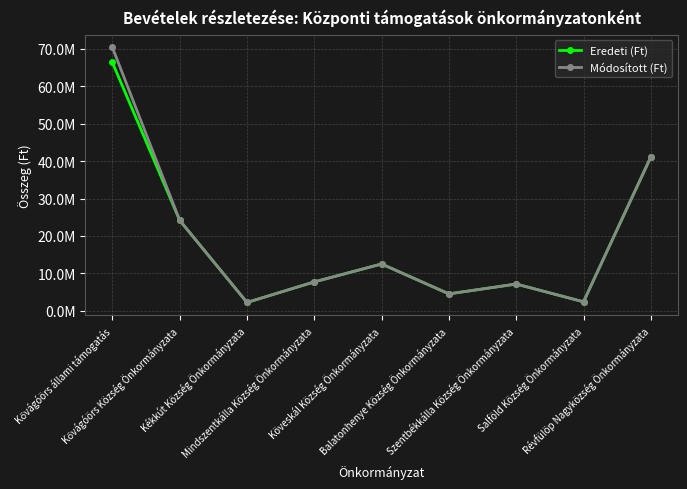

What are all the series names shown in the legend?

Eredeti (Ft), Módosított (Ft)